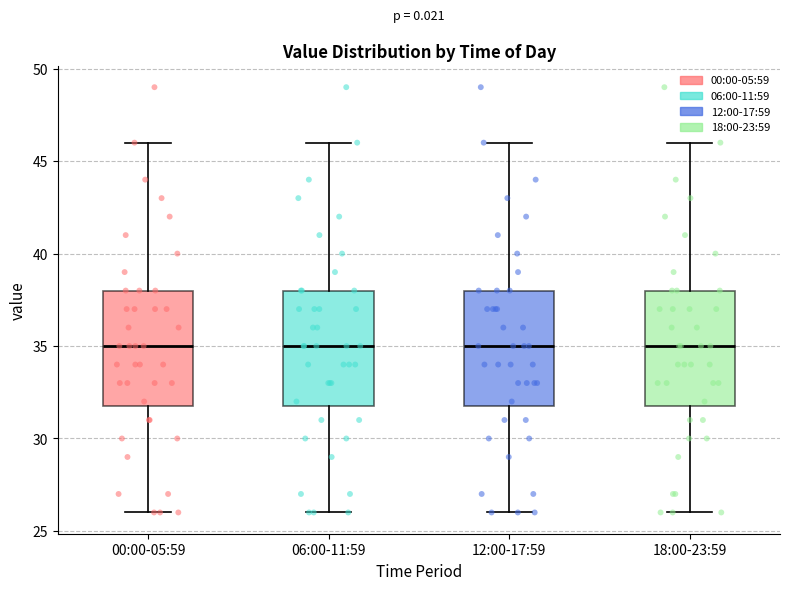

Reading left to right, transcribe this box plot: for each box, give where its median line is, the range the box spans, and where its two whiskers end, as read against the y-axis. The values are not printed on the chart, so give them approximately, as read against the axis.

00:00-05:59: median 35, box 32 to 38, whiskers 26 to 46
06:00-11:59: median 35, box 32 to 38, whiskers 26 to 46
12:00-17:59: median 35, box 32 to 38, whiskers 26 to 46
18:00-23:59: median 35, box 32 to 38, whiskers 26 to 46